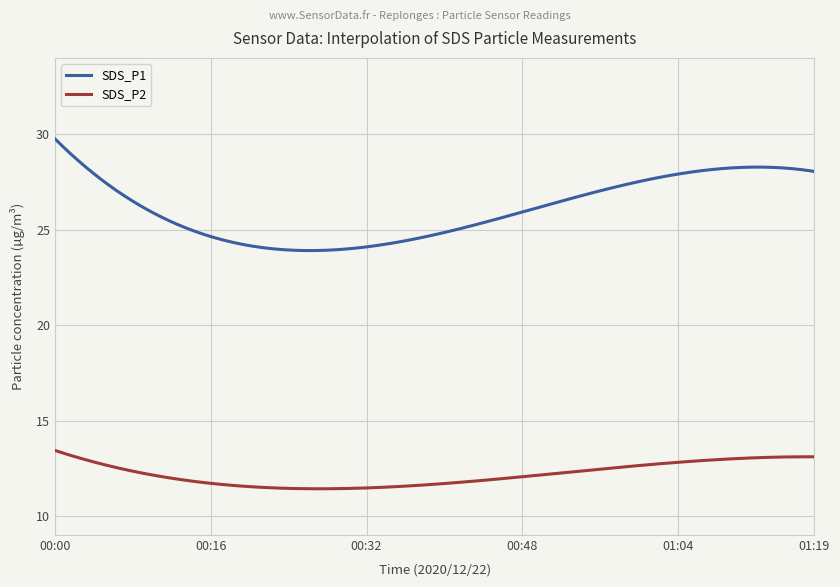

How many lines are shown in the chart?

2